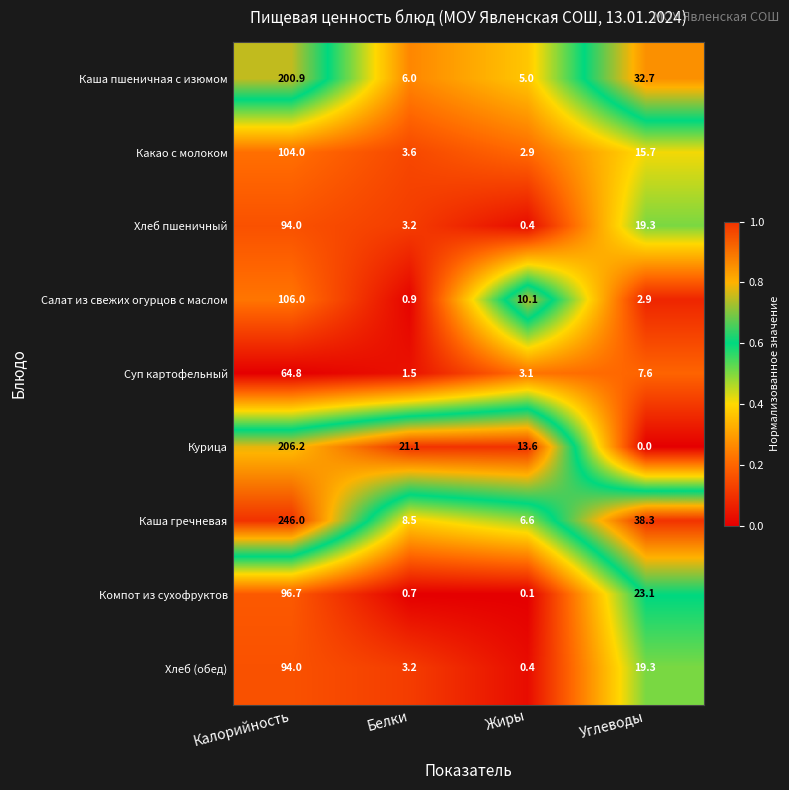

How many categories are shown in the chart?

4